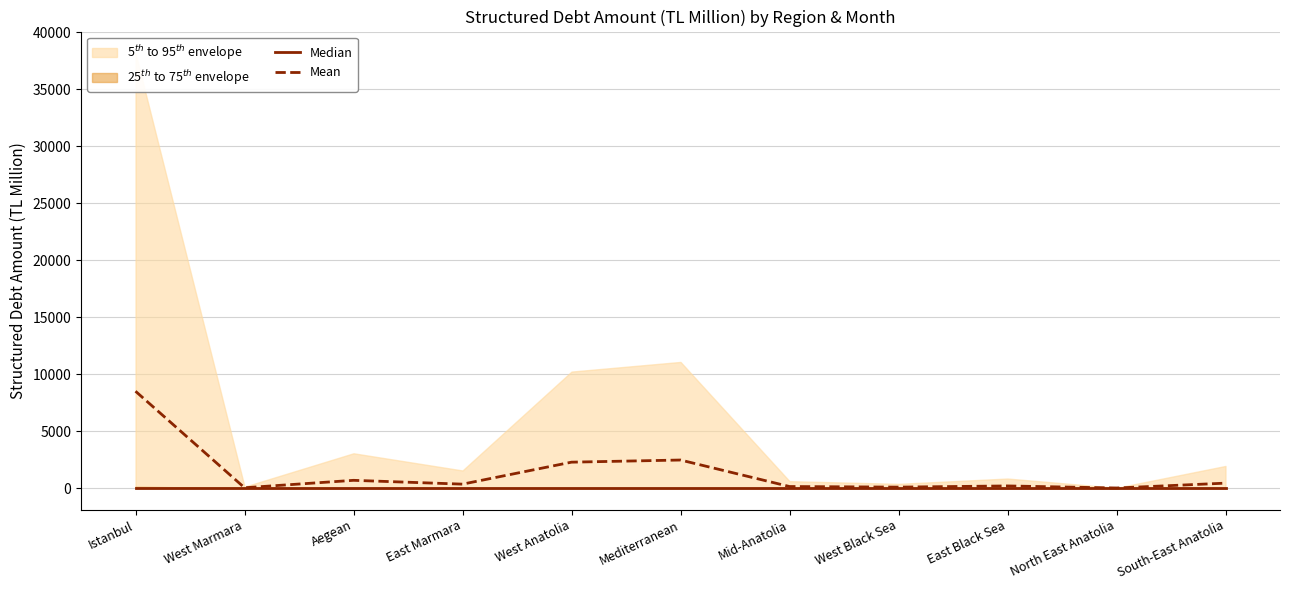

Count the number of categories in the chart.

11